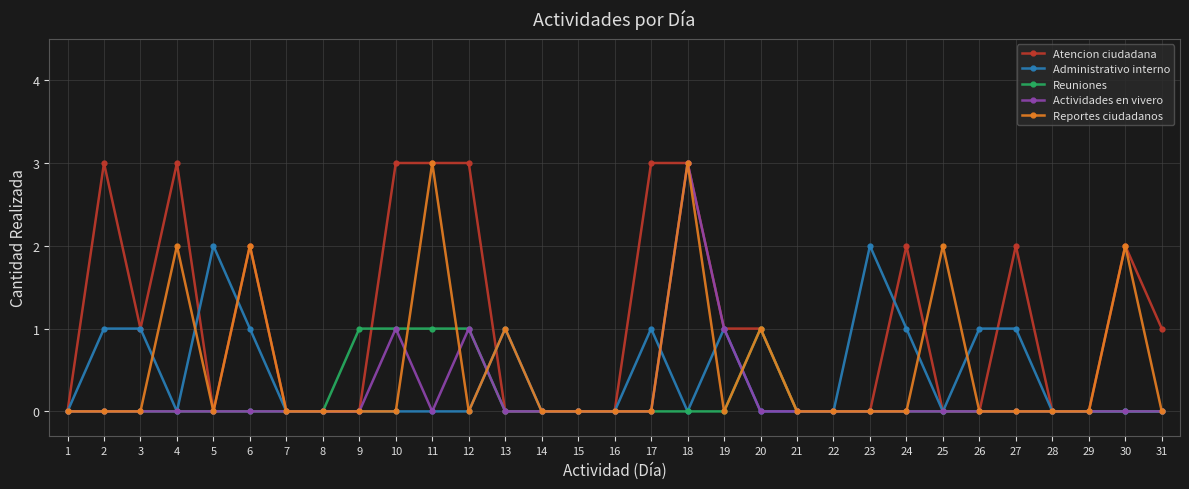

True or false: Actividades en vivero has more than 0 interior local peaks.

True